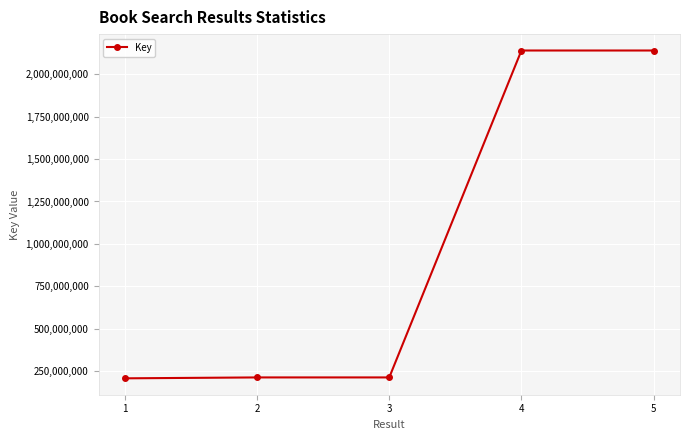

The value at 3 is 212638842. True or false?

True